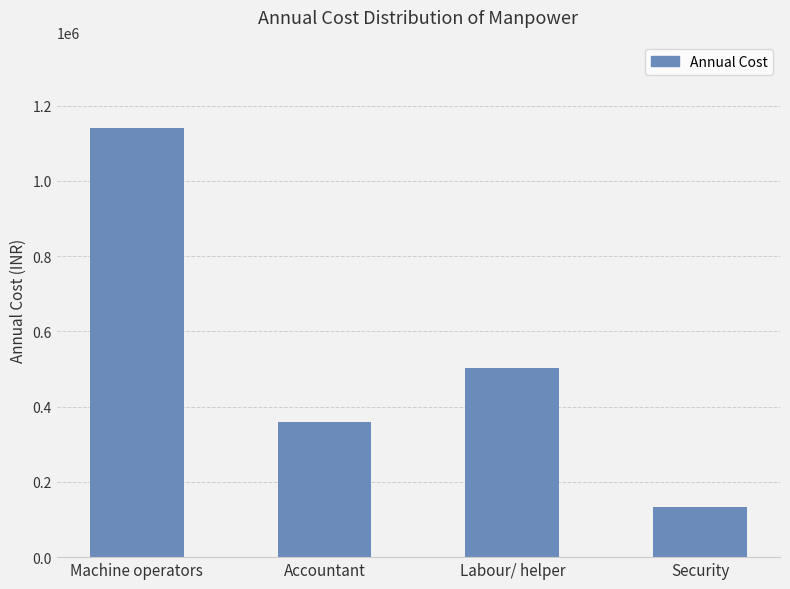

List the labels in order of value, smallest first.

Security, Accountant, Labour/ helper, Machine operators